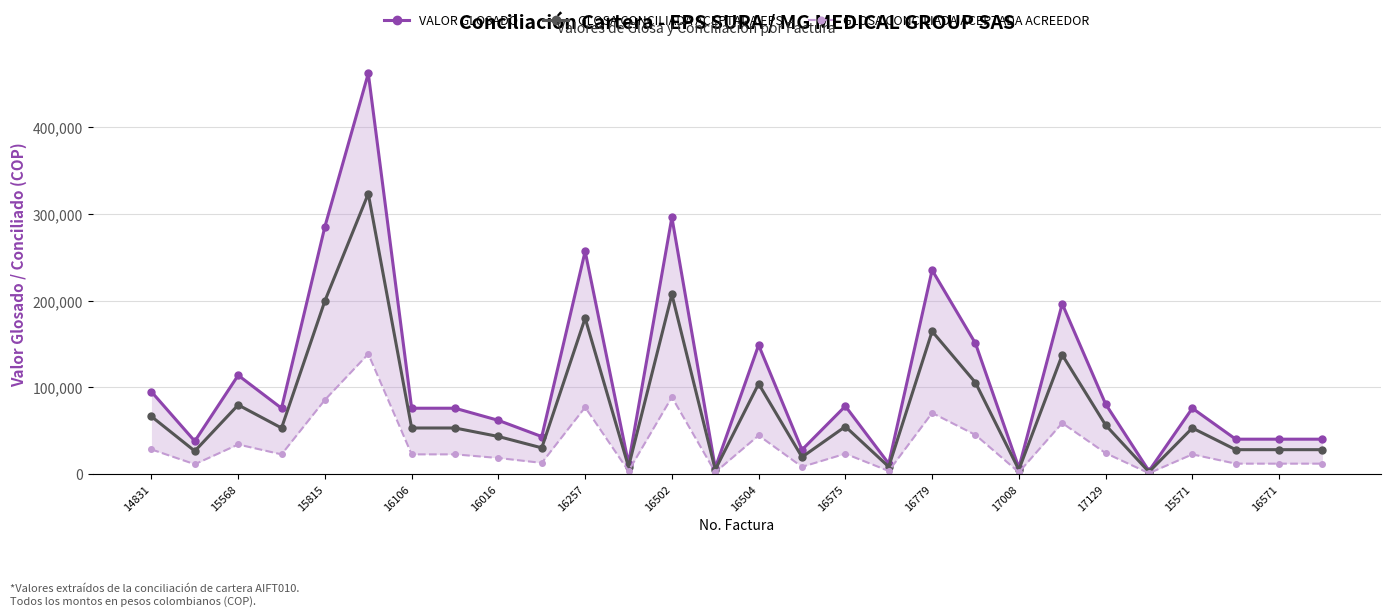

Where does the GLOSA CONCILIADA ACEPTADA EPS series first go above 53200?

14831